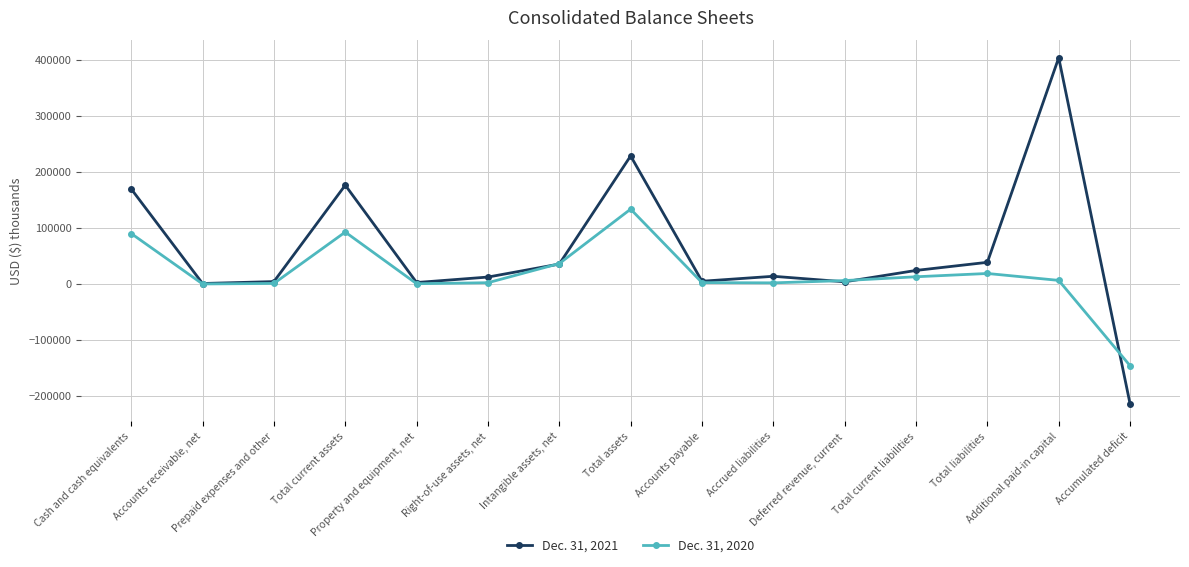

What is the maximum value shown in the chart?

404362